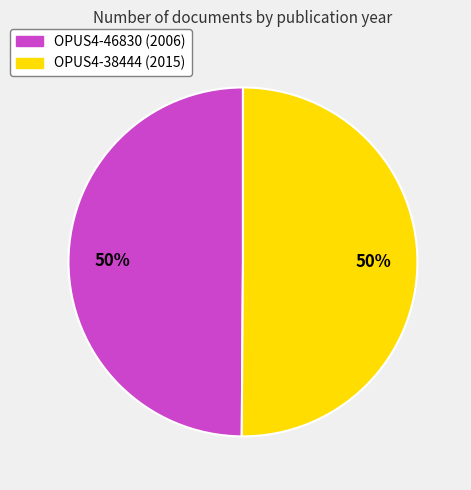

To the nearest percent, what is the combined percentage of OPUS4-46830 (2006) and OPUS4-38444 (2015)?

100%